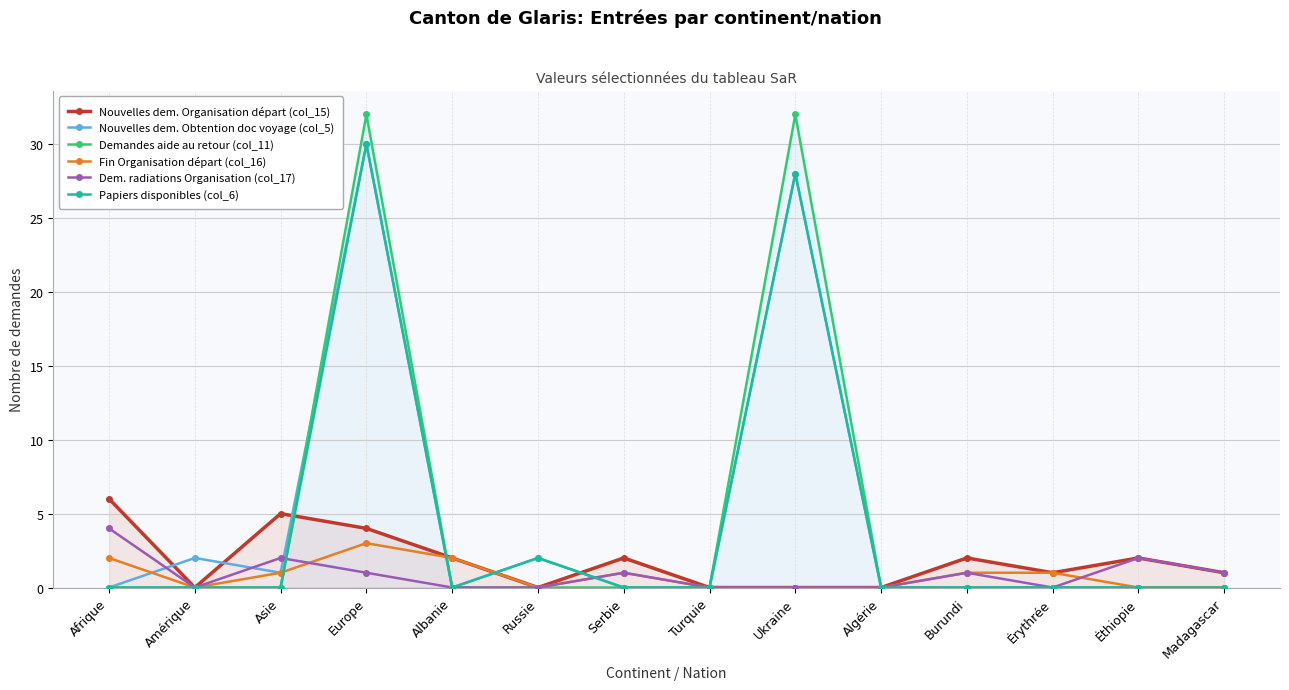

Rank the categories by Nouvelles dem. Organisation départ (col_15) value from lowest to highest.

Amérique, Russie, Turquie, Ukraine, Algérie, Érythrée, Madagascar, Albanie, Serbie, Burundi, Éthiopie, Europe, Asie, Afrique